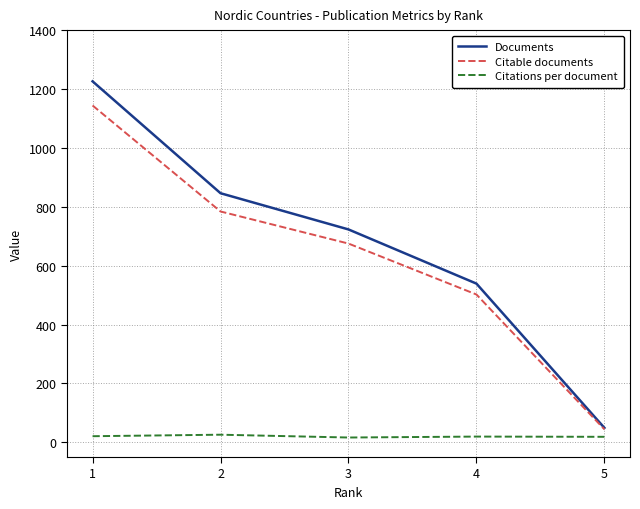

True or false: Citable documents and Citations per document intersect in this chart.

False